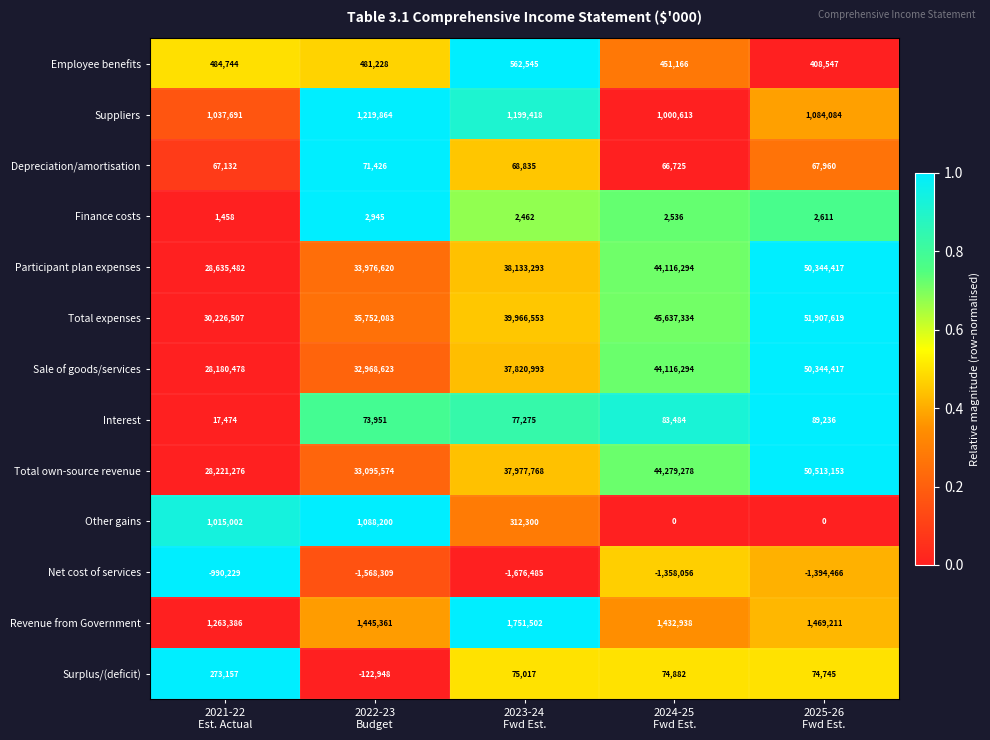

What is the average value of the Sale of goods/services series?

38686161